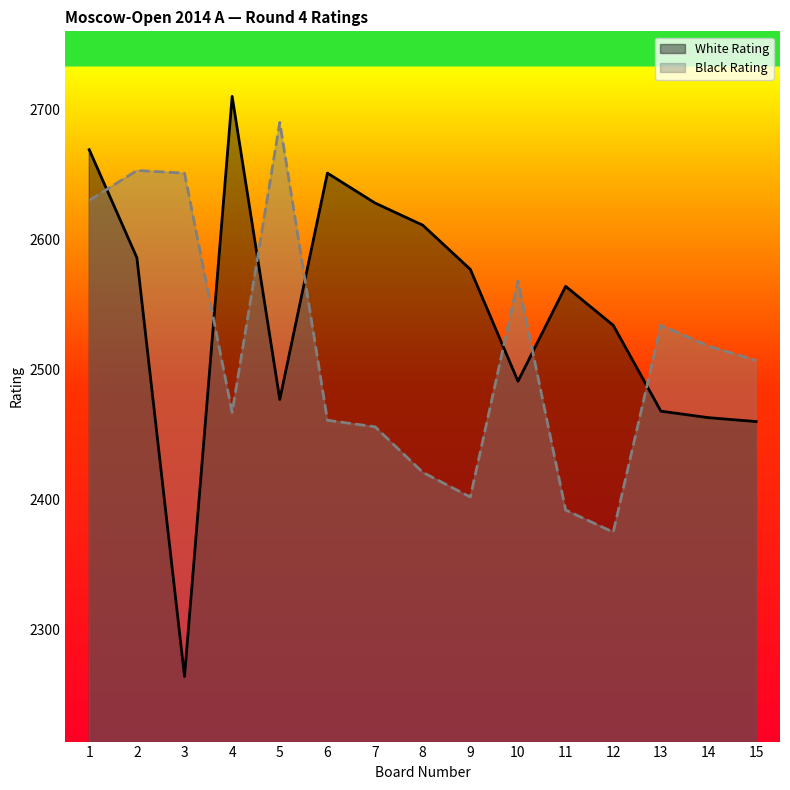

After their last crossing, which series has the higher values: Black Rating or White Rating?

Black Rating